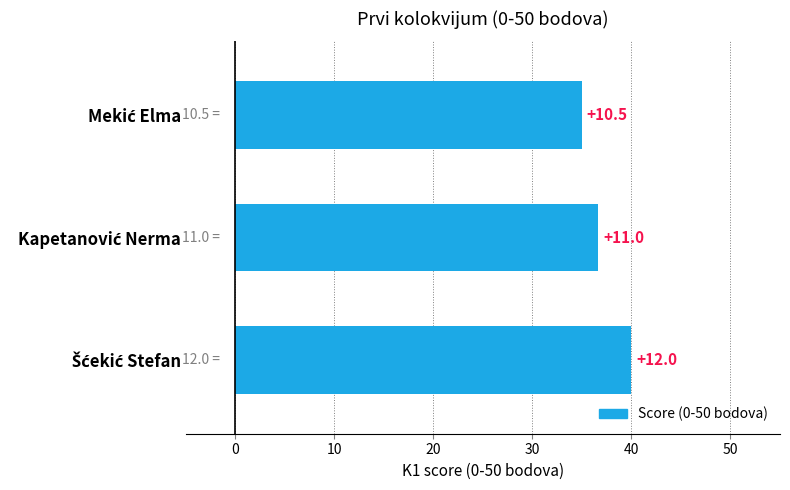

How many bars are there in total?

3